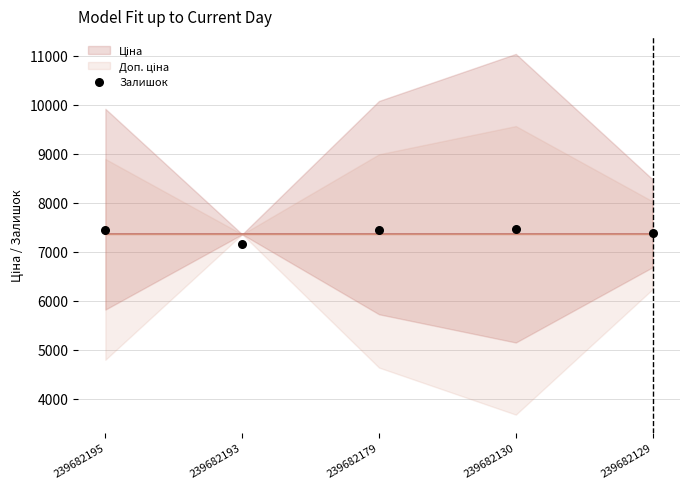

What is the average Y value?

7383.2